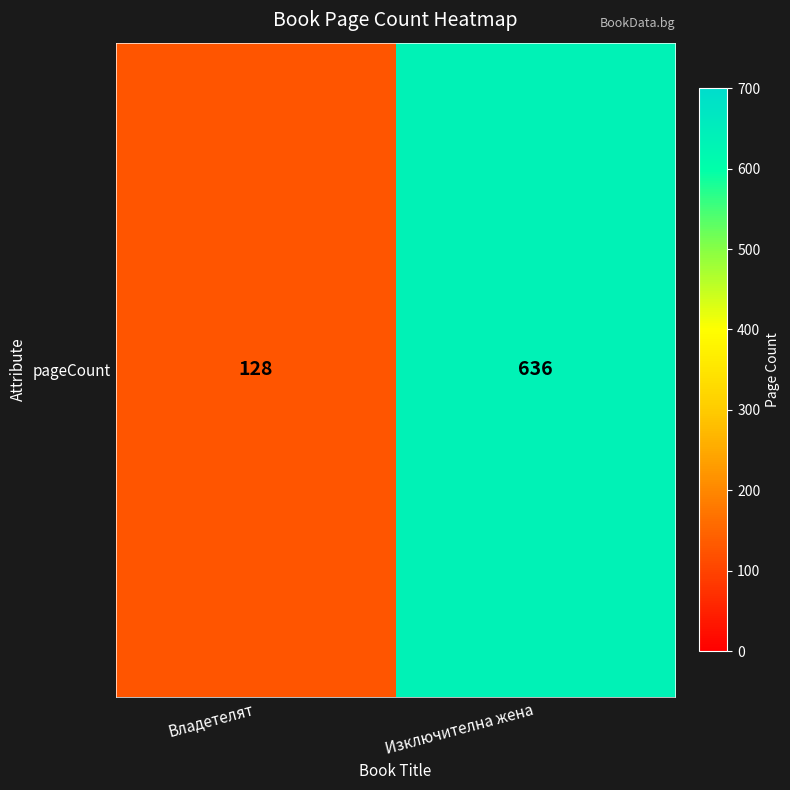

Rank the categories by value from lowest to highest.

Владетелят, Изключителна жена